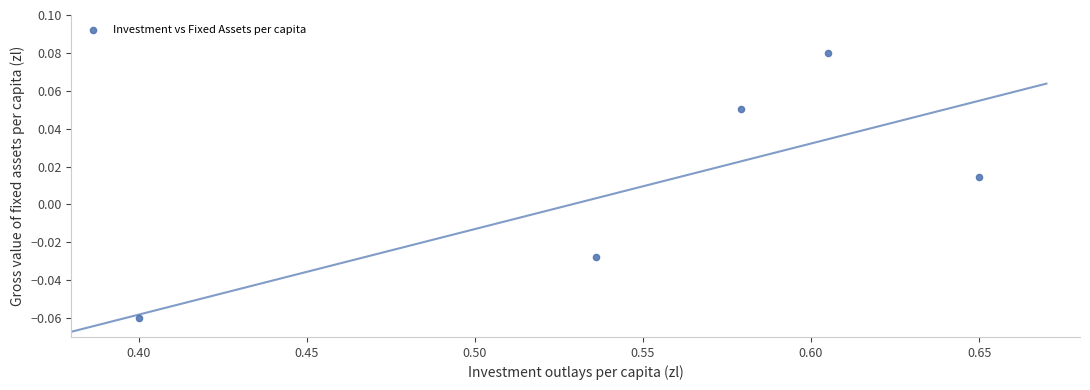

What is the average X value?

0.6